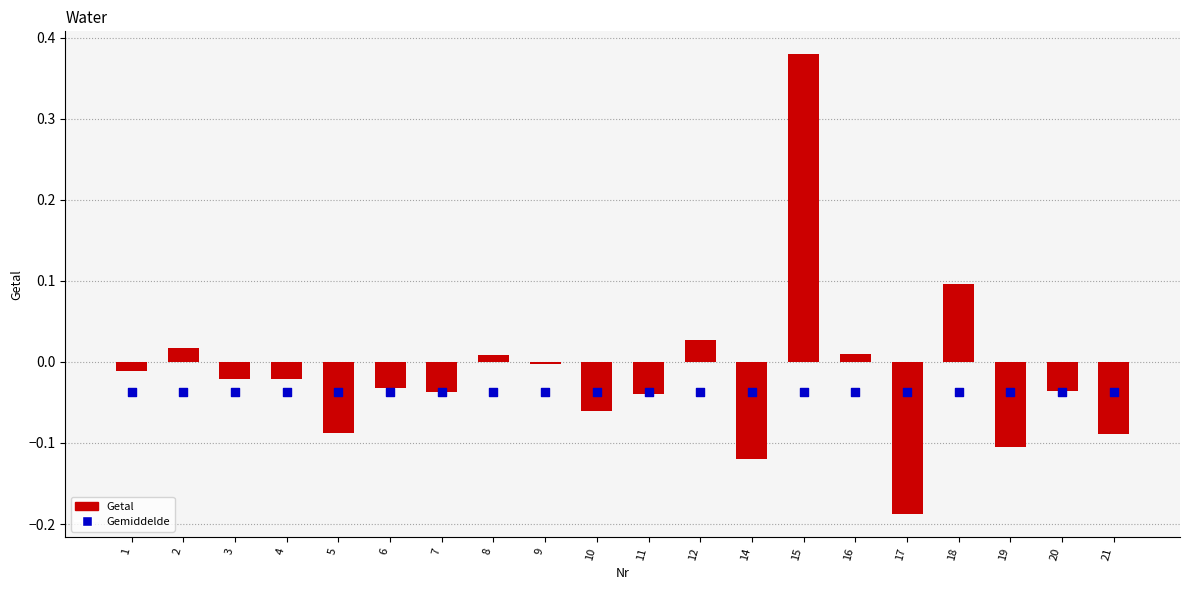

Is the value of Gemiddelde at 7 greater than the value of Getal at 7?

Yes